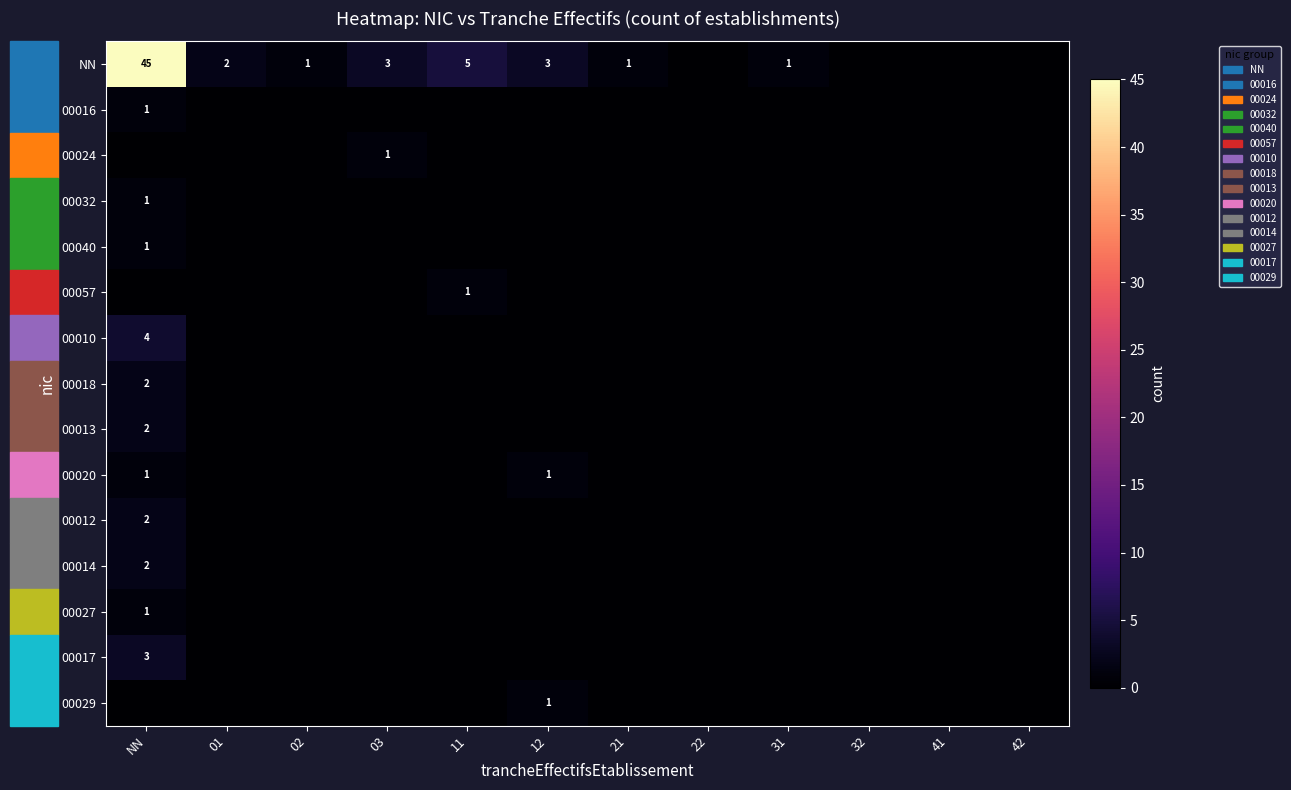

True or false: 00057 has a value of 1 at 11.

True